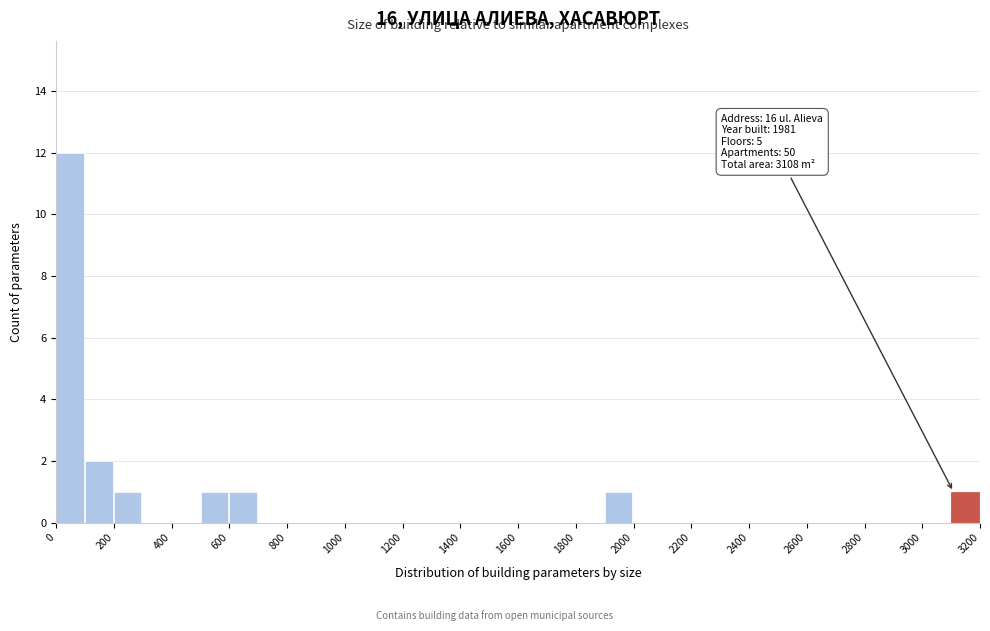

Over which range of the x-axis is the bar tallest?

0 to 100